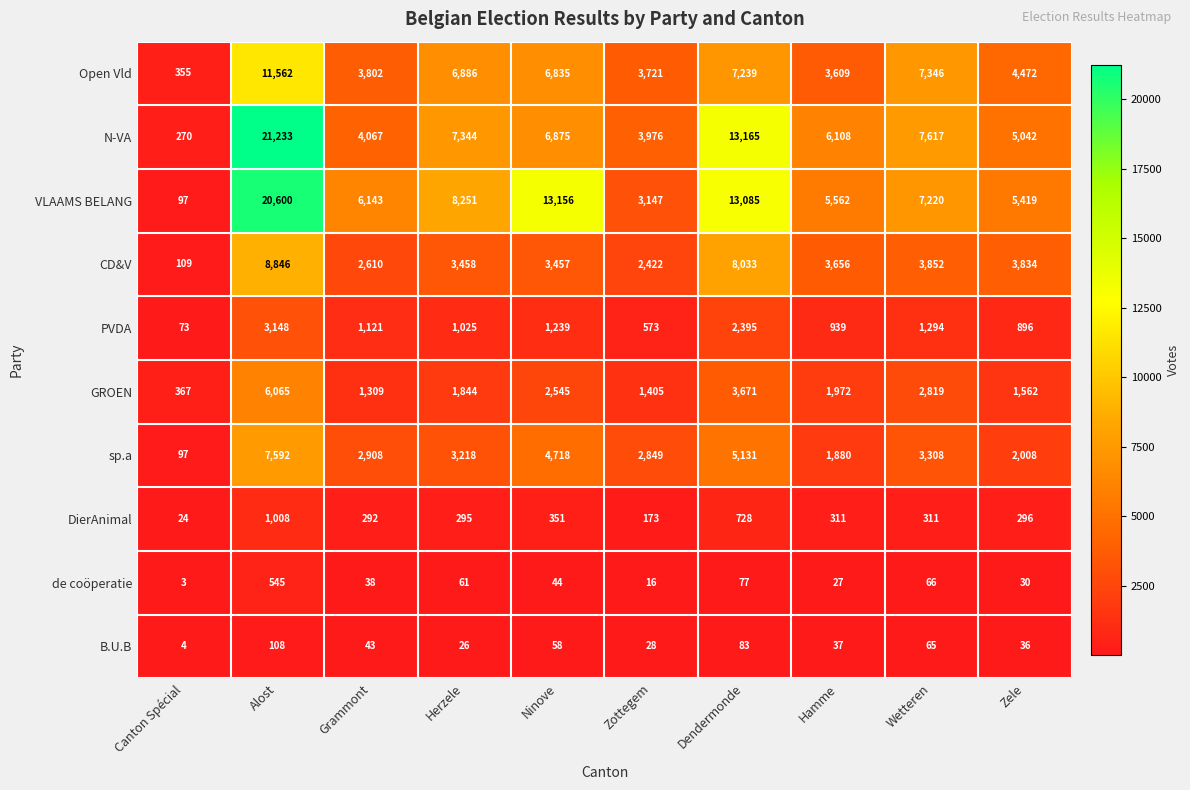

List the labels in order of N-VA value, largest first.

Alost, Dendermonde, Wetteren, Herzele, Ninove, Hamme, Zele, Grammont, Zottegem, Canton Spécial